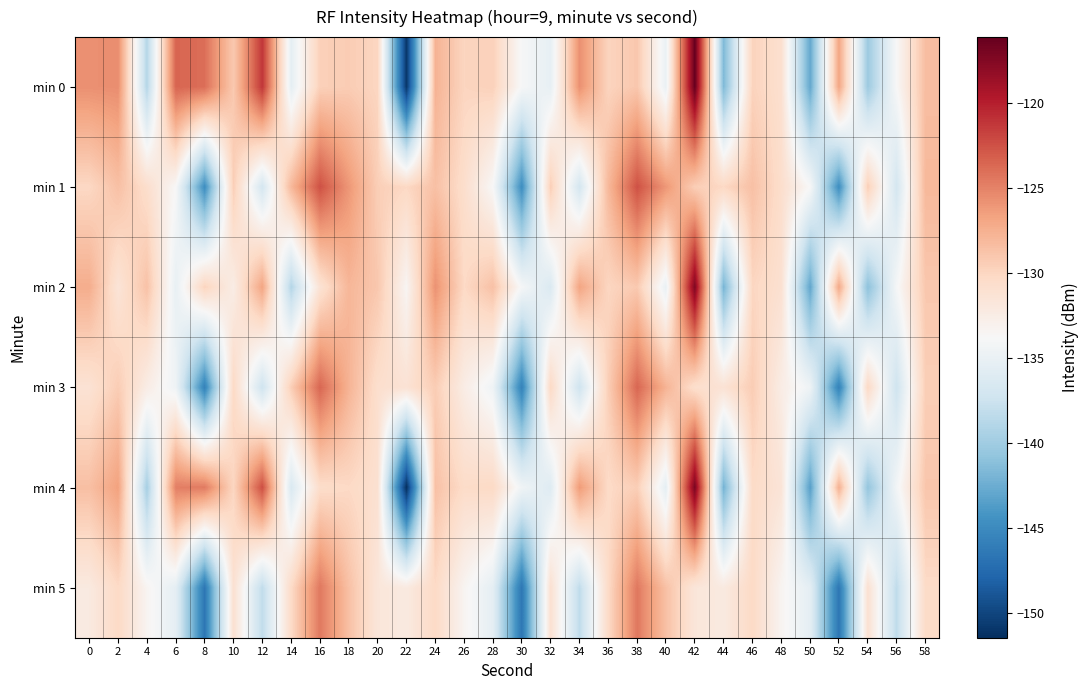

Reading left to right, extract all data points from this chart.

min 0: 0=-125.7	2=-125.6	4=-138.9	6=-123.5	8=-124.0	10=-129.1	12=-121.1	14=-135.4	16=-129.6	18=-129.3	20=-130.0	22=-151.0	24=-127.6	26=-129.9	28=-129.6	30=-133.9	32=-135.2	34=-125.7	36=-129.9	38=-129.0	40=-134.9	42=-116.1	44=-141.6	46=-129.8	48=-130.9	50=-142.9	52=-126.8	54=-140.2	56=-133.8	58=-128.4
min 1: 0=-130.2	2=-128.5	4=-130.7	6=-133.8	8=-144.8	10=-129.5	12=-136.9	14=-128.0	16=-122.5	18=-126.0	20=-129.5	22=-130.2	24=-128.5	26=-130.7	28=-133.8	30=-144.8	32=-129.5	34=-136.9	36=-128.0	38=-122.5	40=-126.0	42=-129.5	44=-130.2	46=-128.5	48=-130.7	50=-133.8	52=-144.8	54=-129.5	56=-136.9	58=-128.0
min 2: 0=-127.3	2=-131.5	4=-128.7	6=-135.1	8=-129.9	10=-132.5	12=-126.8	14=-138.9	16=-131.2	18=-127.9	20=-129.0	22=-133.5	24=-125.8	26=-130.2	28=-128.6	30=-134.0	32=-136.3	34=-126.8	36=-130.0	38=-129.1	40=-135.0	42=-117.2	44=-142.0	46=-130.0	48=-131.0	50=-143.0	52=-127.0	54=-141.0	56=-134.0	58=-129.0
min 3: 0=-131.2	2=-129.3	4=-132.5	6=-134.6	8=-145.7	10=-130.2	12=-137.3	14=-129.5	16=-123.6	18=-127.7	20=-130.8	22=-131.2	24=-129.3	26=-132.5	28=-134.6	30=-145.7	32=-130.2	34=-137.3	36=-129.5	38=-123.6	40=-127.7	42=-130.8	44=-131.2	46=-129.3	48=-132.5	50=-134.6	52=-145.7	54=-130.2	56=-137.3	58=-129.5
min 4: 0=-128.5	2=-126.6	4=-139.7	6=-124.8	8=-124.6	10=-130.0	12=-122.3	14=-136.5	16=-130.6	18=-130.2	20=-131.0	22=-151.5	24=-128.6	26=-130.5	28=-130.2	30=-134.5	32=-136.0	34=-126.2	36=-130.3	38=-129.5	40=-135.5	42=-117.0	44=-142.1	46=-130.3	48=-131.5	50=-143.5	52=-127.5	54=-140.7	56=-134.2	58=-128.9
min 5: 0=-132.1	2=-130.2	4=-133.3	6=-135.5	8=-146.6	10=-131.0	12=-138.2	14=-130.3	16=-124.5	18=-128.6	20=-131.7	22=-132.1	24=-130.2	26=-133.3	28=-135.5	30=-146.6	32=-131.0	34=-138.2	36=-130.3	38=-124.5	40=-128.6	42=-131.7	44=-132.1	46=-130.2	48=-133.3	50=-135.5	52=-146.6	54=-131.0	56=-138.2	58=-130.3